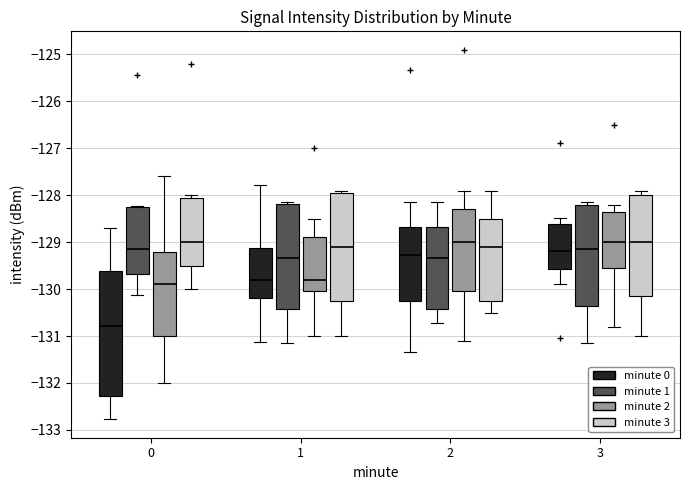

Reading left to right, read every box against the y-axis: the position of its median line, the range the box covers, and the ends of its whiskers. The values are not printed on the chart, so give them approximately, as read against the axis.

0 (minute 0): median -130.8, box -132.3 to -129.6, whiskers -132.8 to -128.7
0 (minute 1): median -129.1, box -129.7 to -128.2, whiskers -130.1 to -128.2
0 (minute 2): median -129.9, box -131.0 to -129.2, whiskers -132.0 to -127.6
0 (minute 3): median -129.0, box -129.5 to -128.0, whiskers -130.0 to -128.0 (just above the box's upper edge)
1 (minute 0): median -129.8, box -130.2 to -129.1, whiskers -131.1 to -127.8
1 (minute 1): median -129.3, box -130.4 to -128.2, whiskers -131.1 to -128.2 (just above the box's upper edge)
1 (minute 2): median -129.8, box -130.0 to -128.9, whiskers -131.0 to -128.5
1 (minute 3): median -129.1, box -130.2 to -127.9, whiskers -131.0 to -127.9 (just above the box's upper edge)
2 (minute 0): median -129.3, box -130.3 to -128.7, whiskers -131.4 to -128.1
2 (minute 1): median -129.3, box -130.4 to -128.7, whiskers -130.7 to -128.2
2 (minute 2): median -129.0, box -130.0 to -128.3, whiskers -131.1 to -127.9
2 (minute 3): median -129.1, box -130.2 to -128.5, whiskers -130.5 to -127.9
3 (minute 0): median -129.2, box -129.6 to -128.6, whiskers -129.9 to -128.5
3 (minute 1): median -129.1, box -130.4 to -128.2, whiskers -131.1 to -128.2 (just above the box's upper edge)
3 (minute 2): median -129.0, box -129.5 to -128.3, whiskers -130.8 to -128.2
3 (minute 3): median -129.0, box -130.1 to -128.0, whiskers -131.0 to -127.9